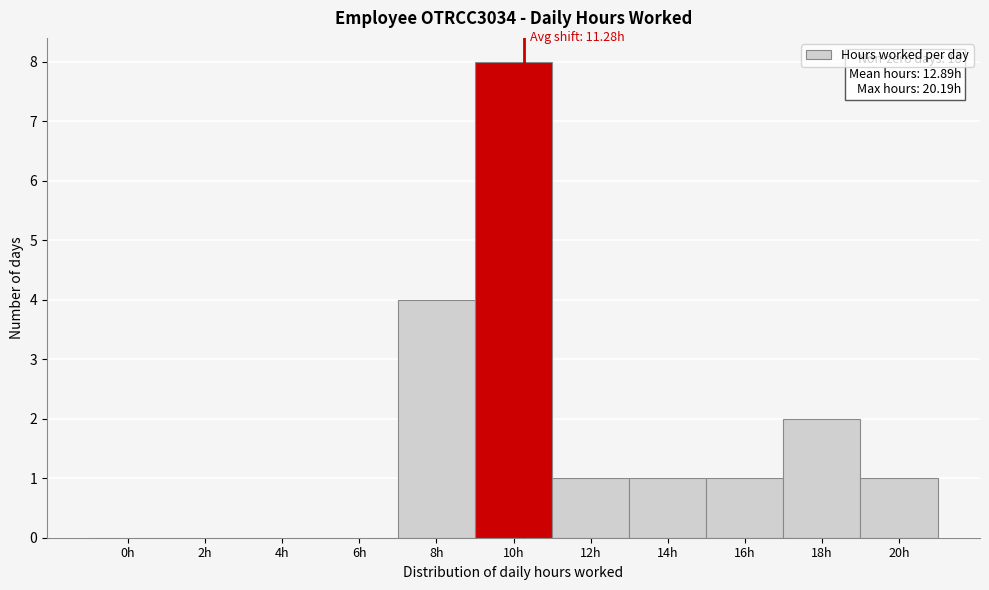

Reading left to right, what are all the values shown in this chart?

0h=0	2h=0	4h=0	6h=0	8h=4	10h=8	12h=1	14h=1	16h=1	18h=2	20h=1